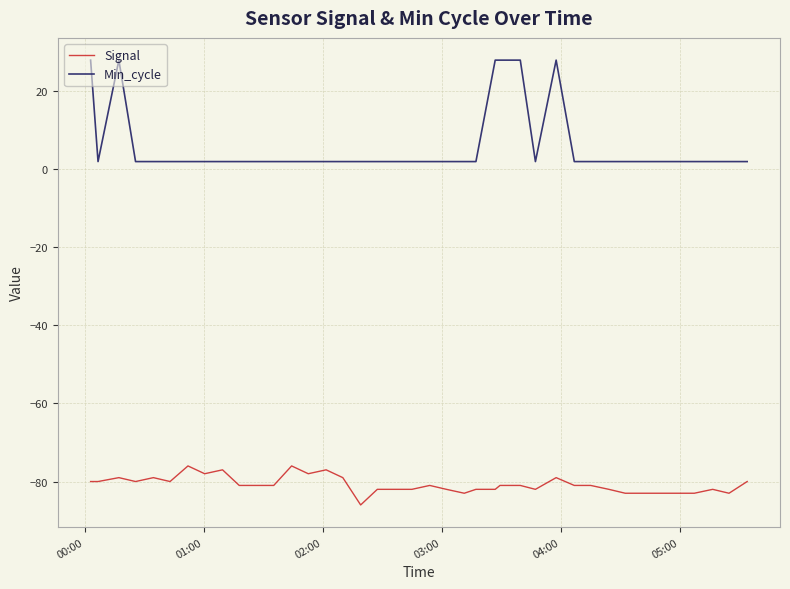

True or false: Signal and Min_cycle intersect in this chart.

False